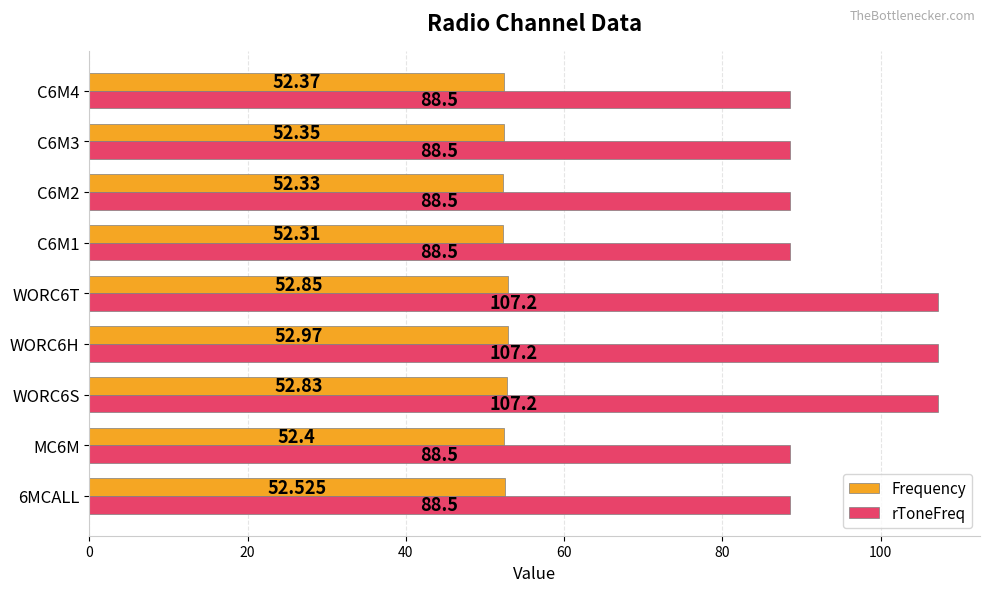

List the series in order of their overall mean, highest first.

rToneFreq, Frequency